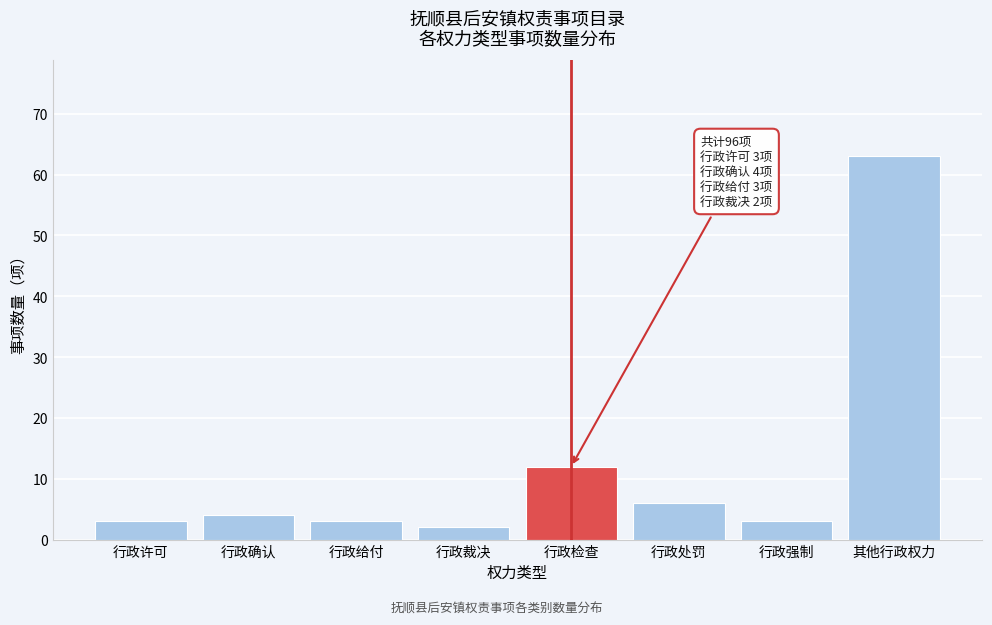

Reading left to right, what are all the values shown in this chart?

3	4	3	2	12	6	3	63